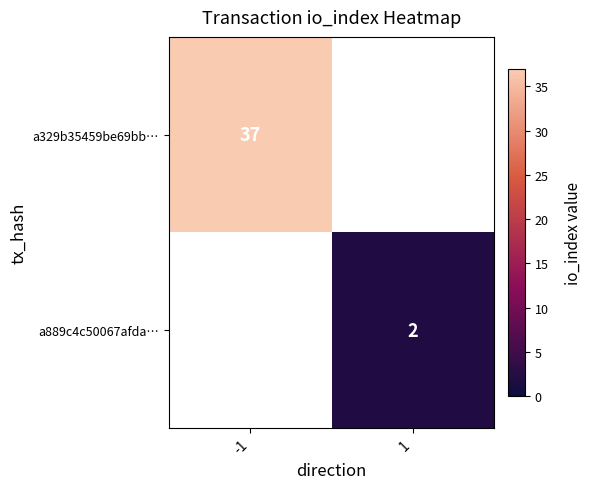

The value of a889c4c50067afda… at 1 is 1. True or false?

False